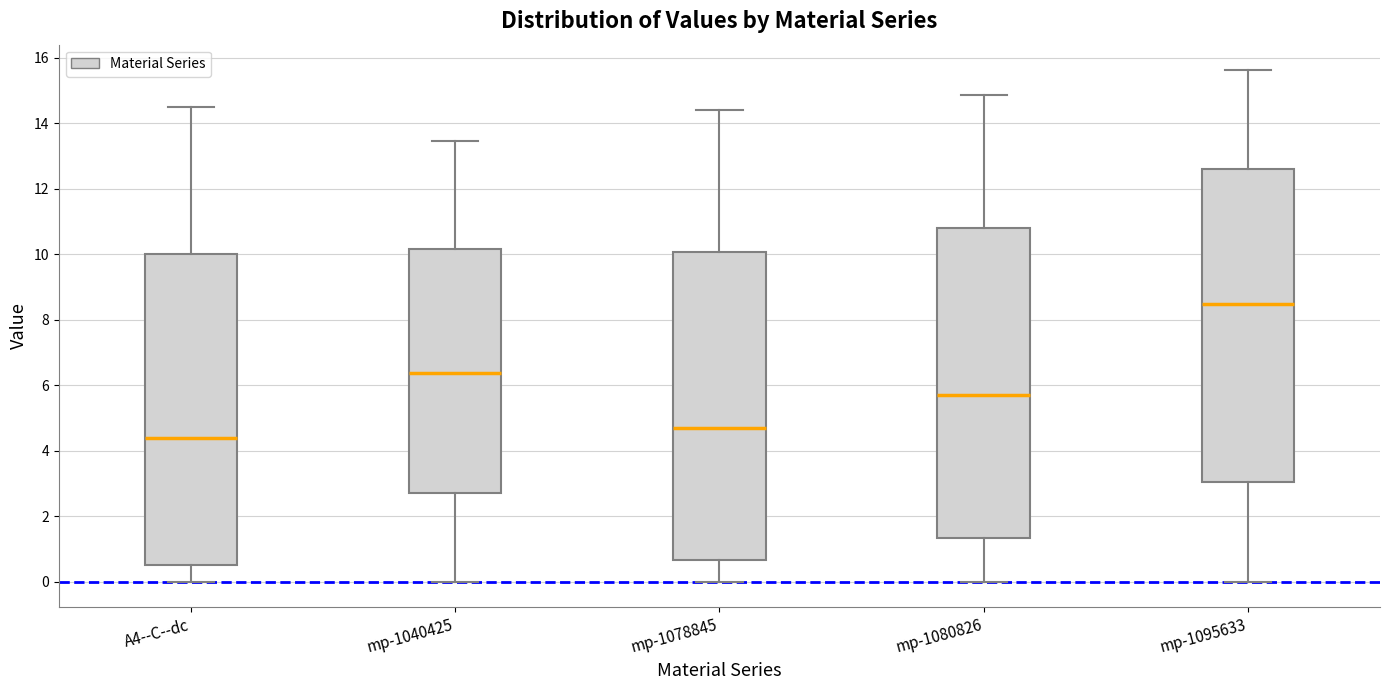

Reading left to right, read every box against the y-axis: the position of its median line, the range the box covers, and the ends of its whiskers. The values are not printed on the chart, so give them approximately, as read against the axis.

A4--C--dc: median 4.4, box 0.6 to 10.0, whiskers 0.0 to 14.4
mp-1040425: median 6.4, box 2.6 to 10.2, whiskers 0.0 to 13.4
mp-1078845: median 4.6, box 0.6 to 10.0, whiskers 0.0 to 14.4
mp-1080826: median 5.6, box 1.4 to 10.8, whiskers 0.0 to 14.8
mp-1095633: median 8.4, box 3.0 to 12.6, whiskers 0.0 to 15.6